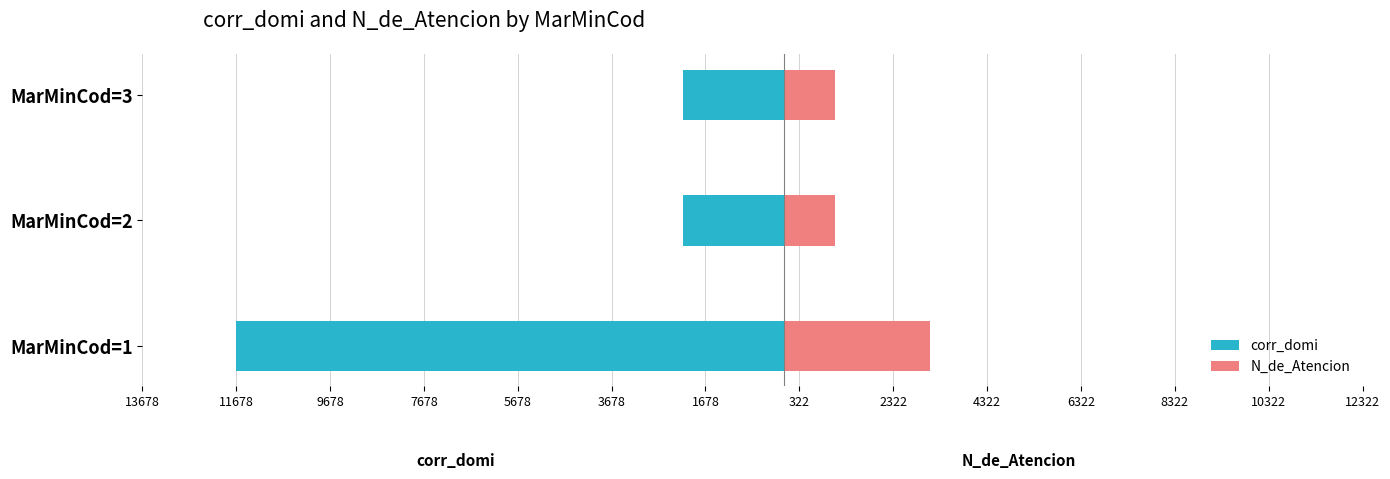

Does the chart contain stacked bars?

No